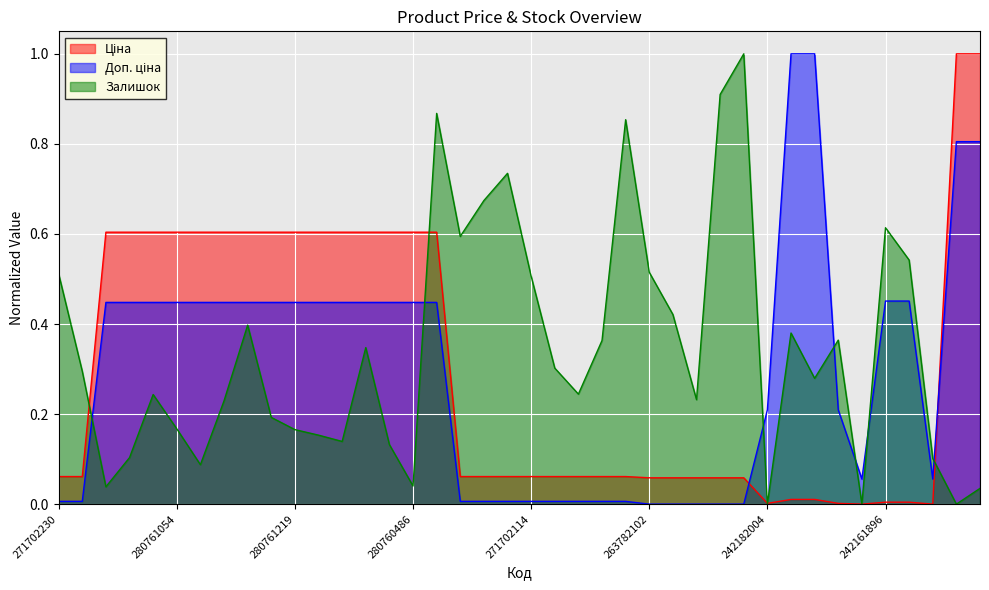

Between 263782096 and 242161896, which is larger?

263782096